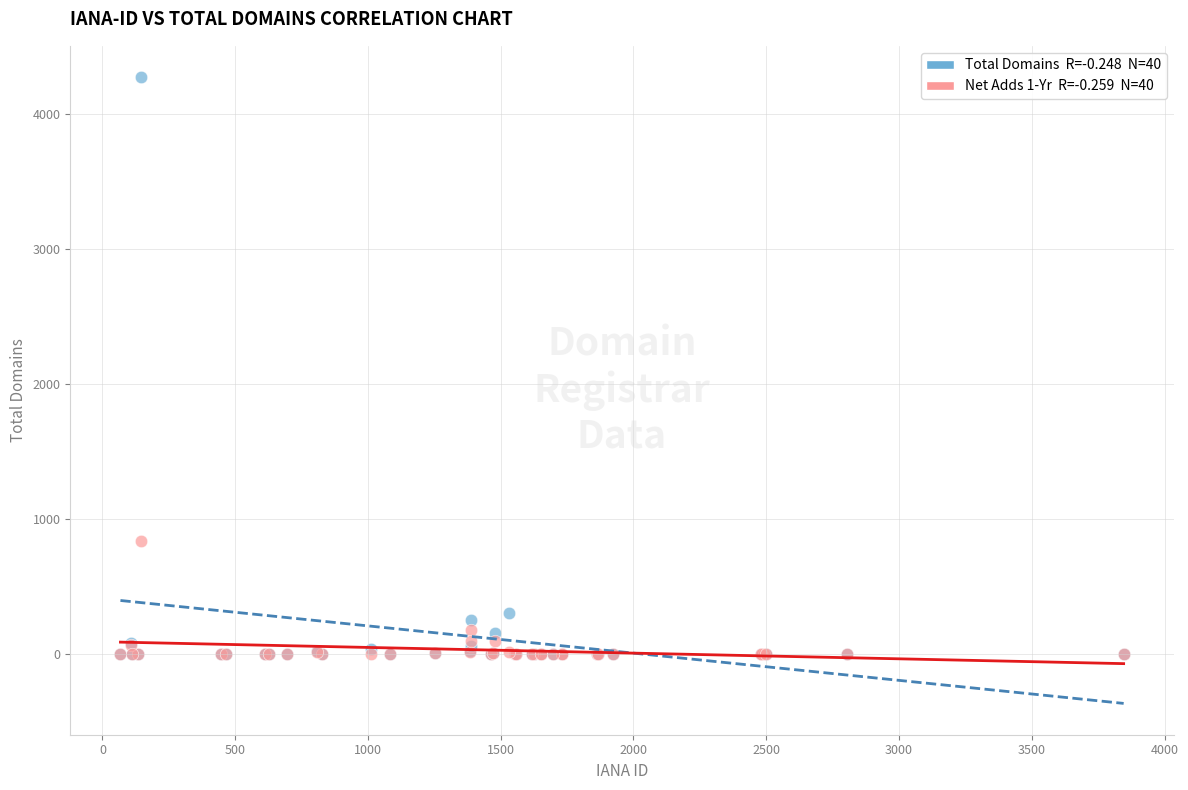

Across all series, what Y value is closest to 2137?

838